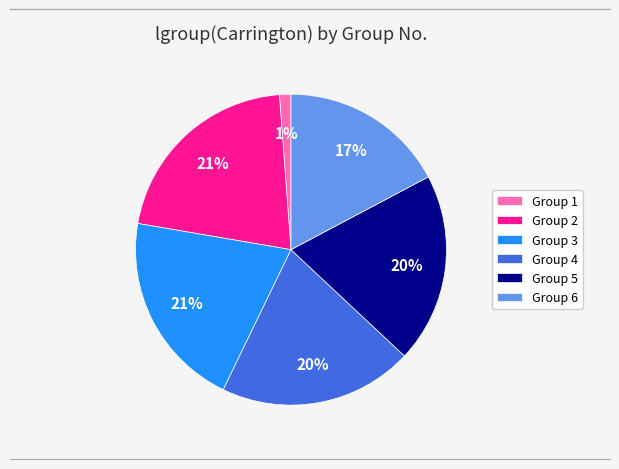

Count the number of slices in the pie.

6